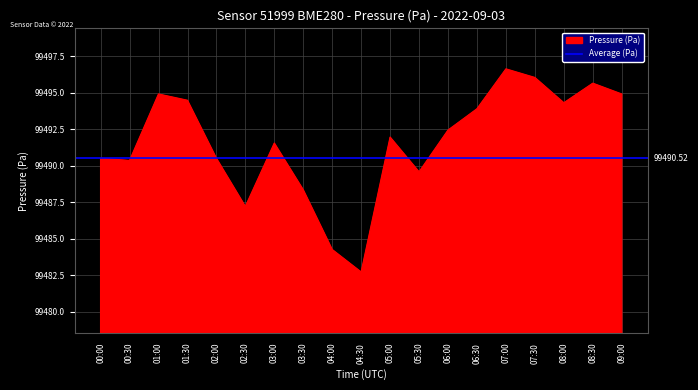

How many interior local peaks (higher than both neighbors) does the data have?

5